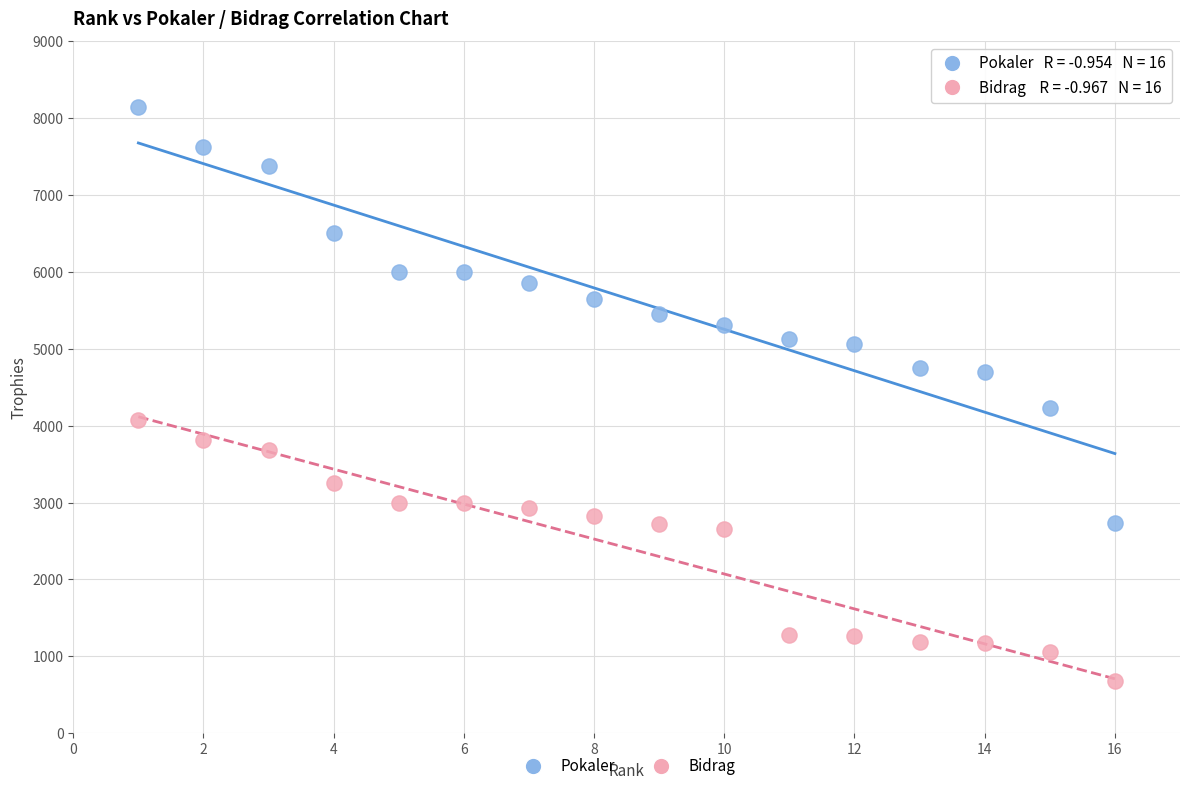

What is the X range (max minus min) for the scatter plot?

15